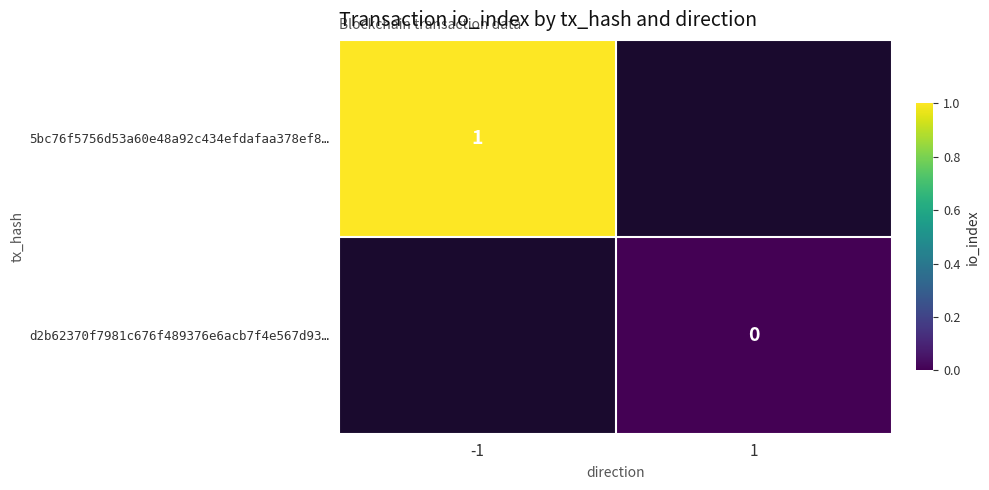

Which label corresponds to the largest value in the chart?

-1